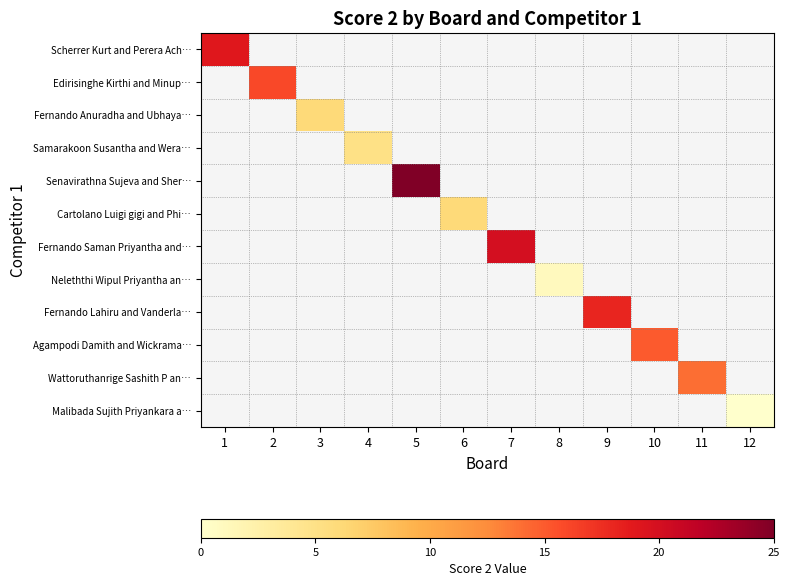

Which label corresponds to the smallest value in the chart?

12